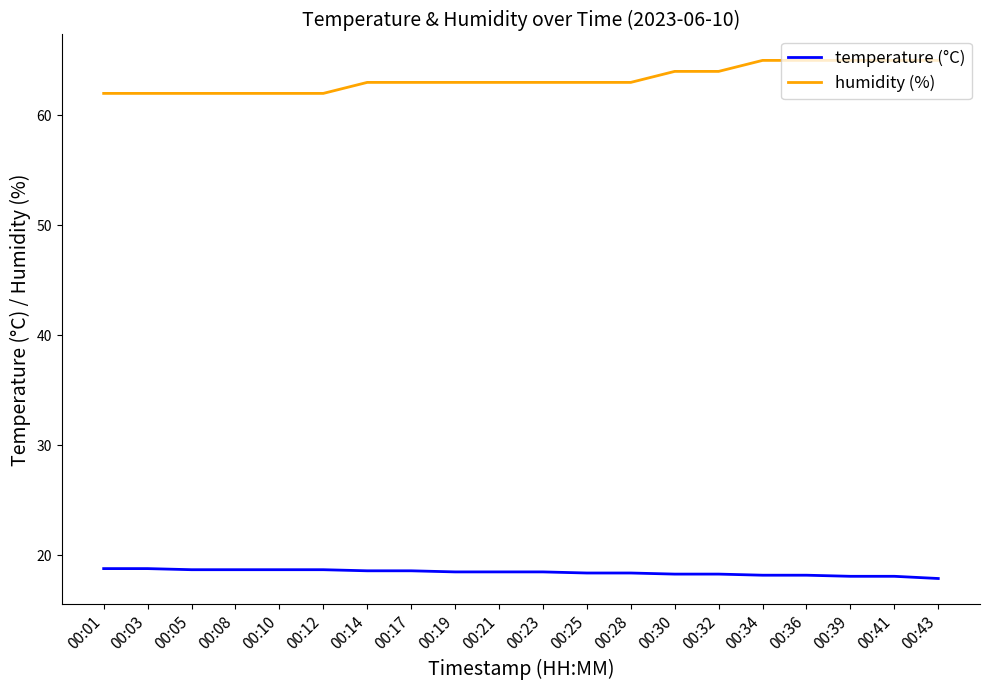

How many humidity (%) values are between 62 and 65?

20